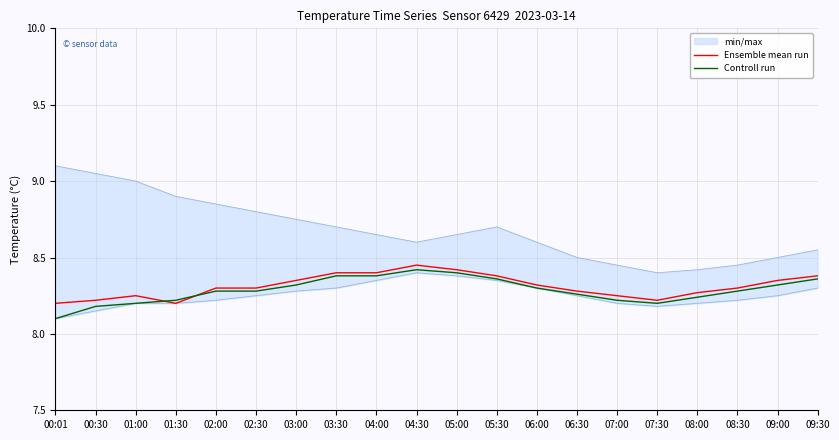

At which label does Controll run reach its peak?

04:30